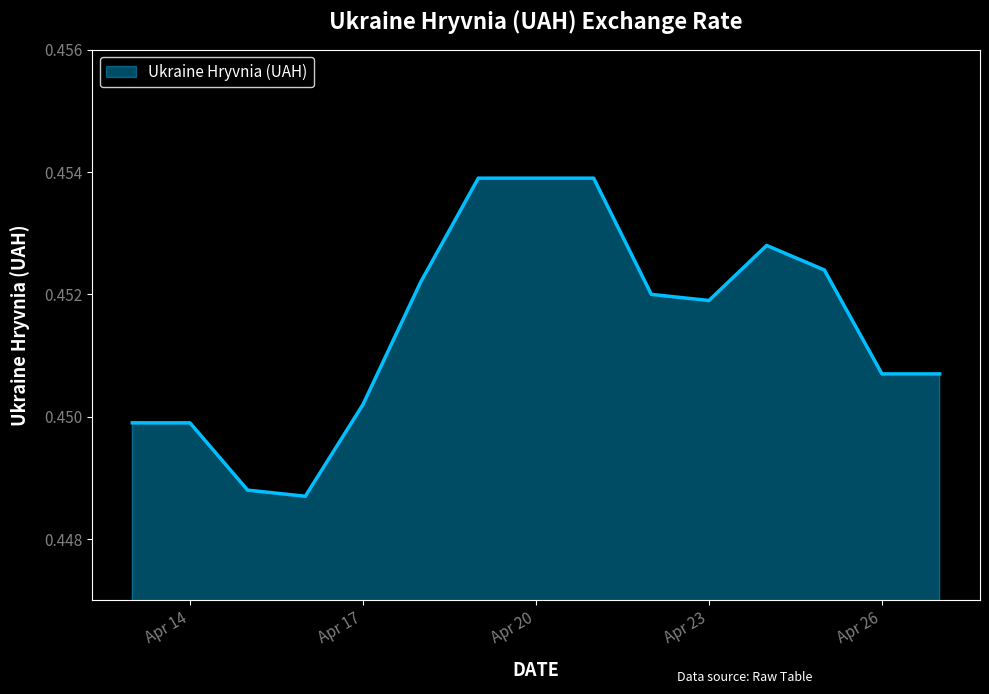

How many series are shown in this chart?

1